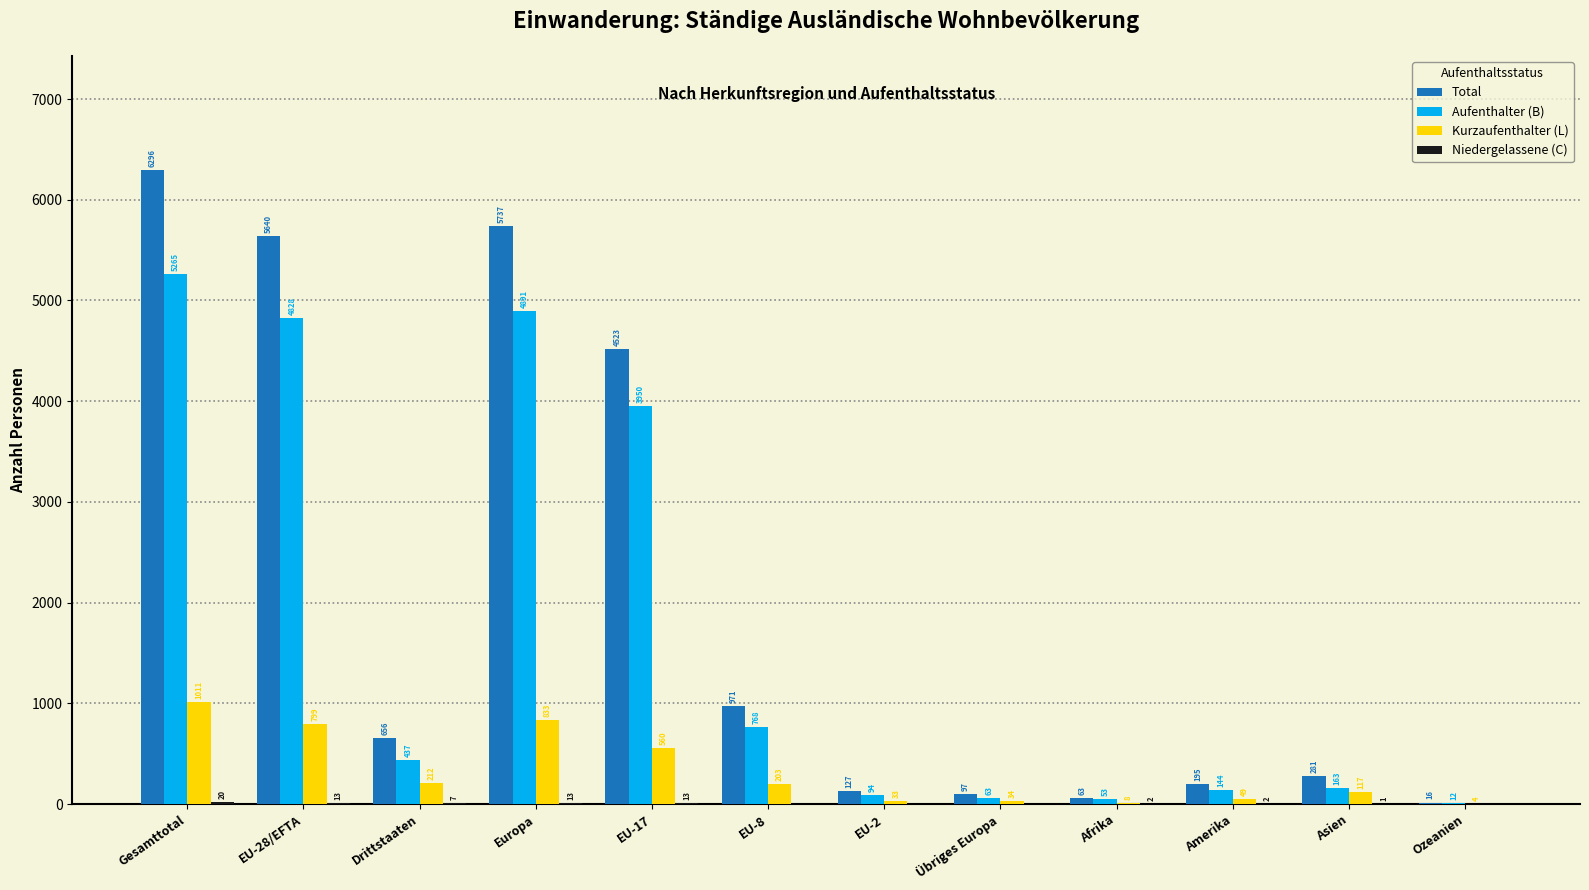

At which category is the sum across all series the highest?

Gesamttotal